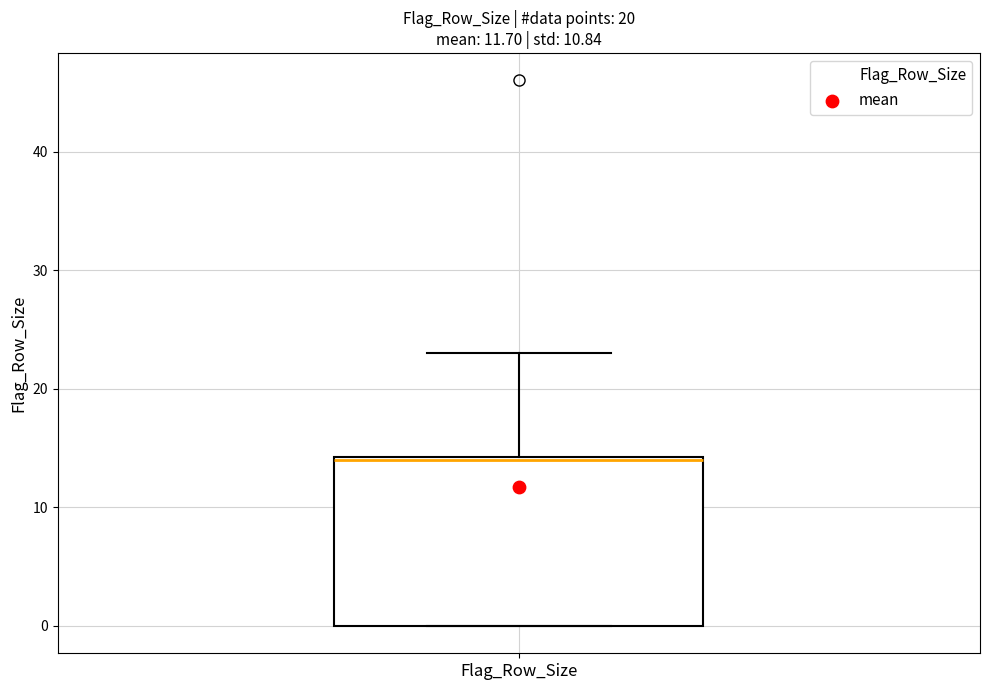

Read this box plot against the y-axis: the position of the median line, the range covered by the box, and the ends of both whiskers. The values are not printed on the chart, so give them approximately, as read against the axis.

median 14, box 0 to 14, whiskers 0 to 23